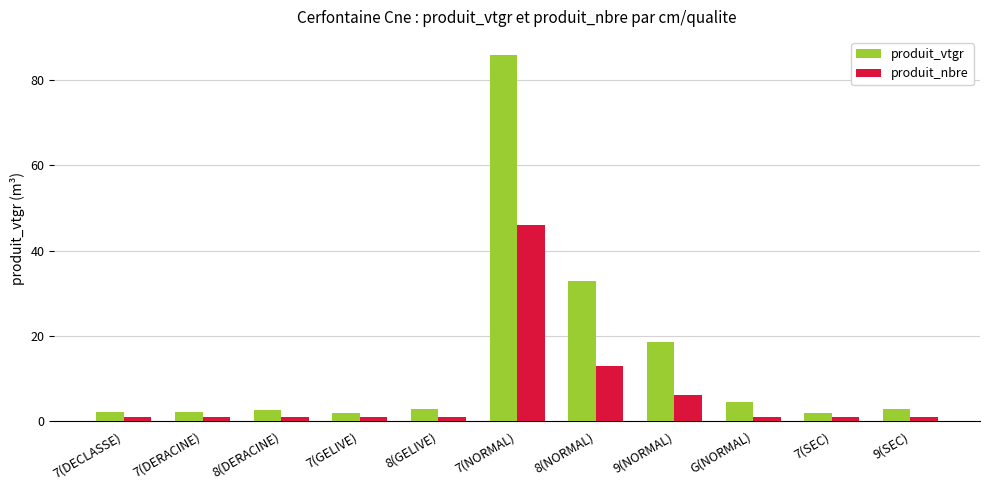

Which category has the highest value across all series?

7(NORMAL)